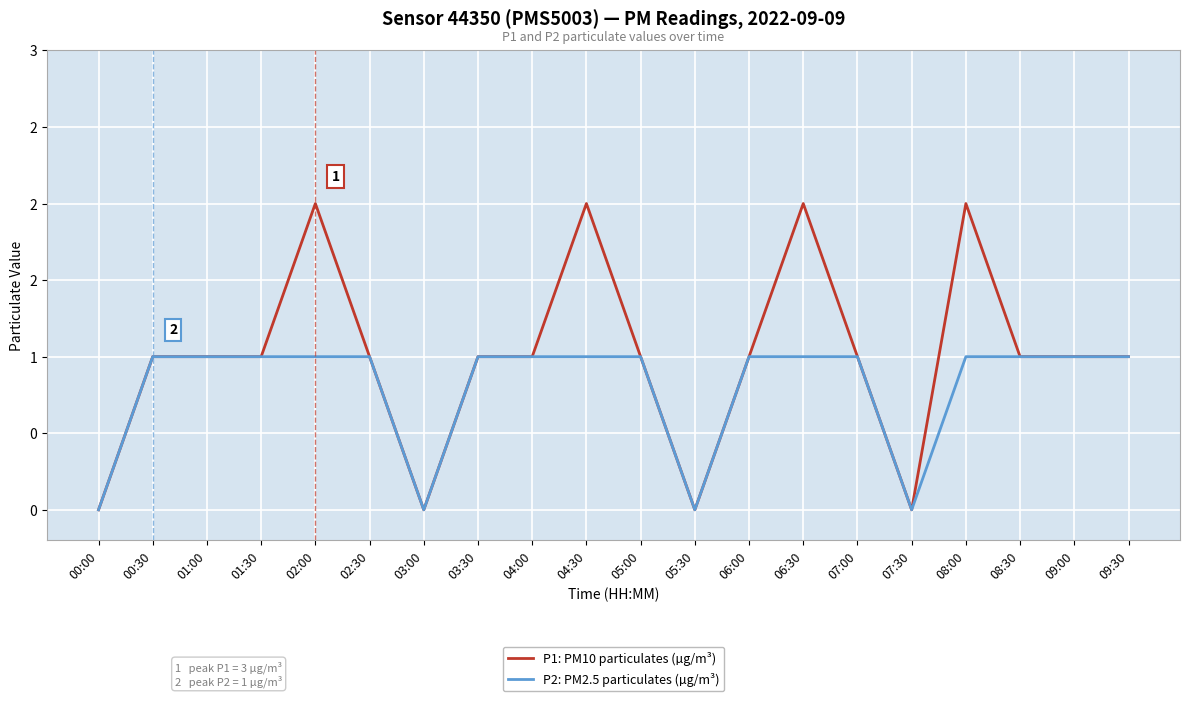

What is the sum of all P1: PM10 particulates (µg/m³) values?

20